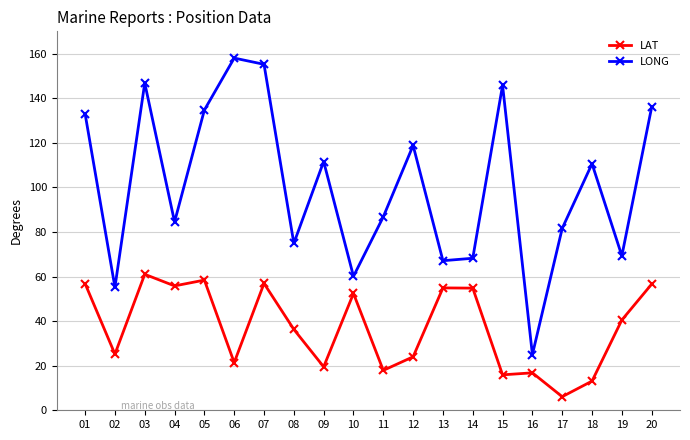

How many values in the LAT series are below 40?

10